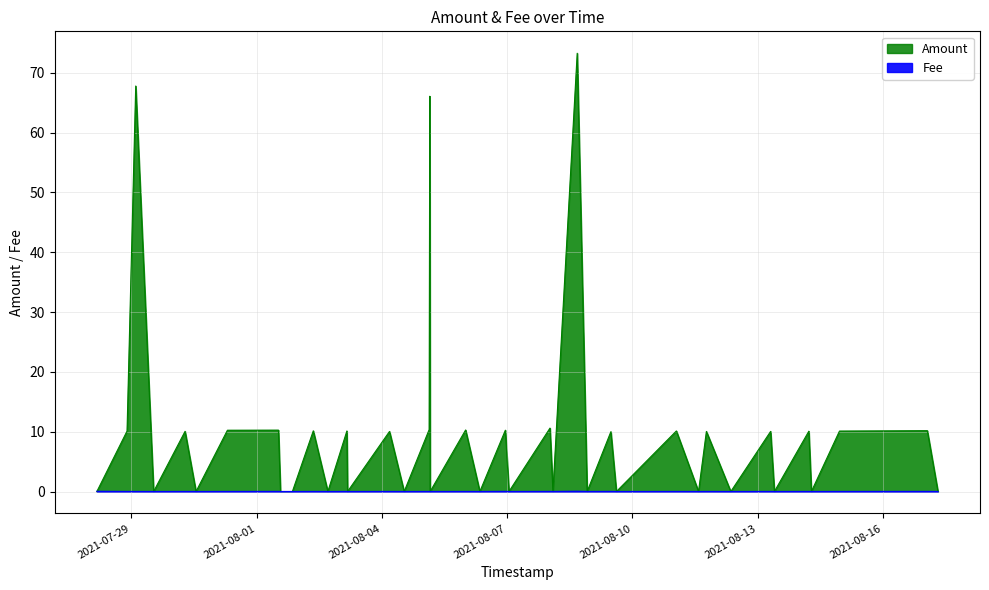

What is the sum of the Amount values at 4 and 30?

10.1